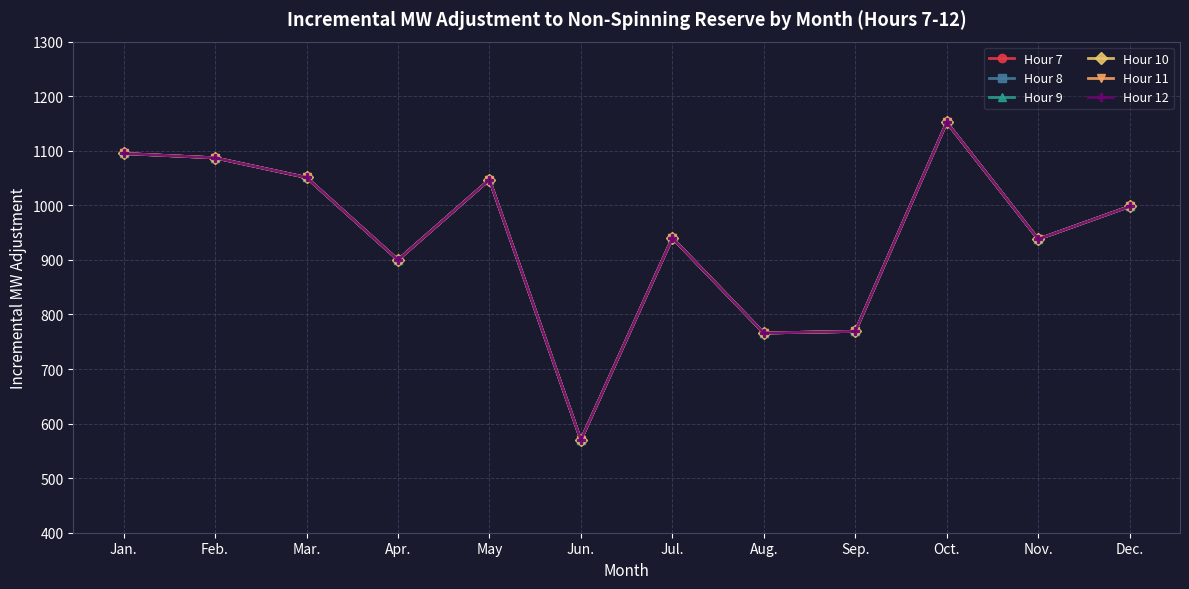

Does the chart have visible grid lines?

Yes